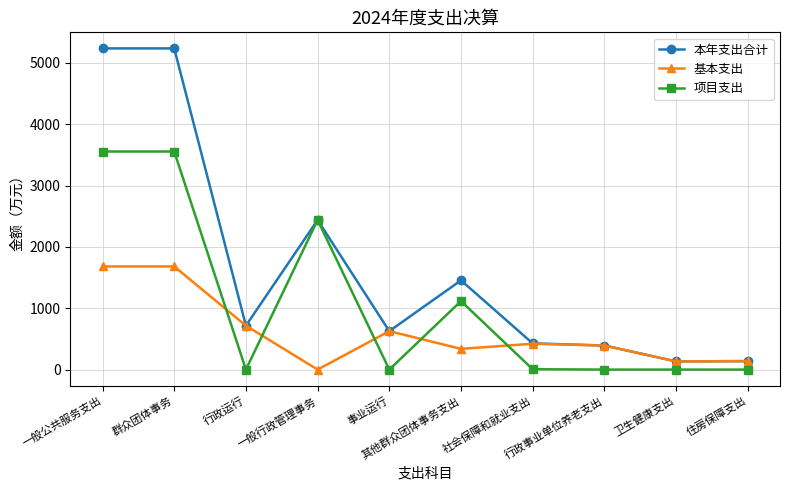

True or false: 本年支出合计 has more than 1 interior local peaks.

True